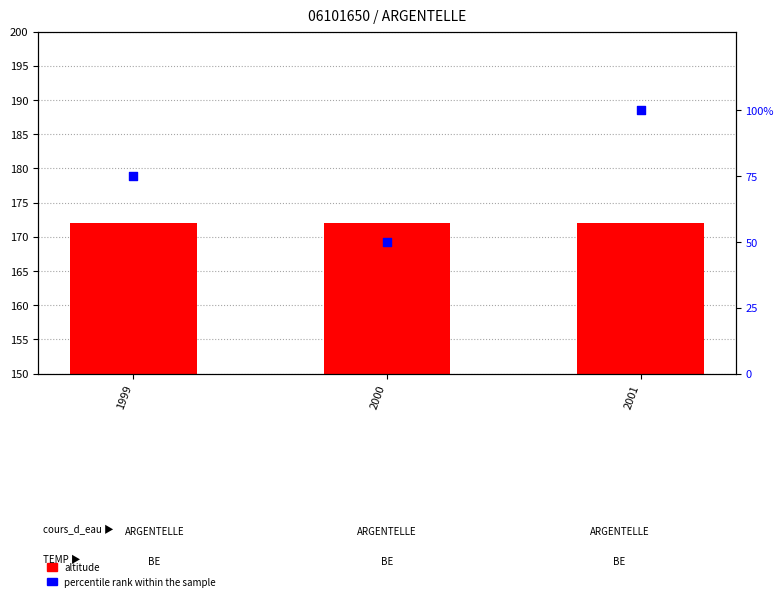

Is the value of percentile rank within the sample at 2001 greater than the value of altitude at 2001?

Yes